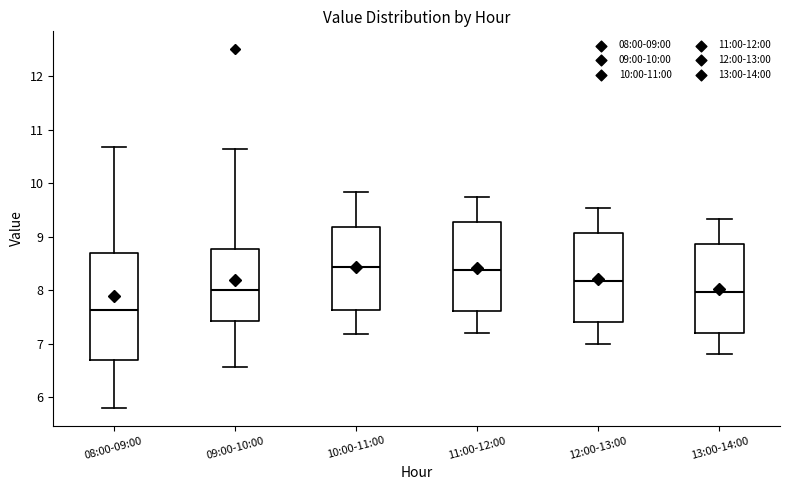

Reading left to right, read every box against the y-axis: the position of its median line, the range the box covers, and the ends of its whiskers. The values are not printed on the chart, so give them approximately, as read against the axis.

08:00-09:00: median 7.6, box 6.7 to 8.7, whiskers 5.8 to 10.7
09:00-10:00: median 8.0, box 7.4 to 8.8, whiskers 6.6 to 10.6
10:00-11:00: median 8.4, box 7.6 to 9.2, whiskers 7.2 to 9.8
11:00-12:00: median 8.4, box 7.6 to 9.3, whiskers 7.2 to 9.7
12:00-13:00: median 8.2, box 7.4 to 9.1, whiskers 7.0 to 9.5
13:00-14:00: median 8.0, box 7.2 to 8.9, whiskers 6.8 to 9.3